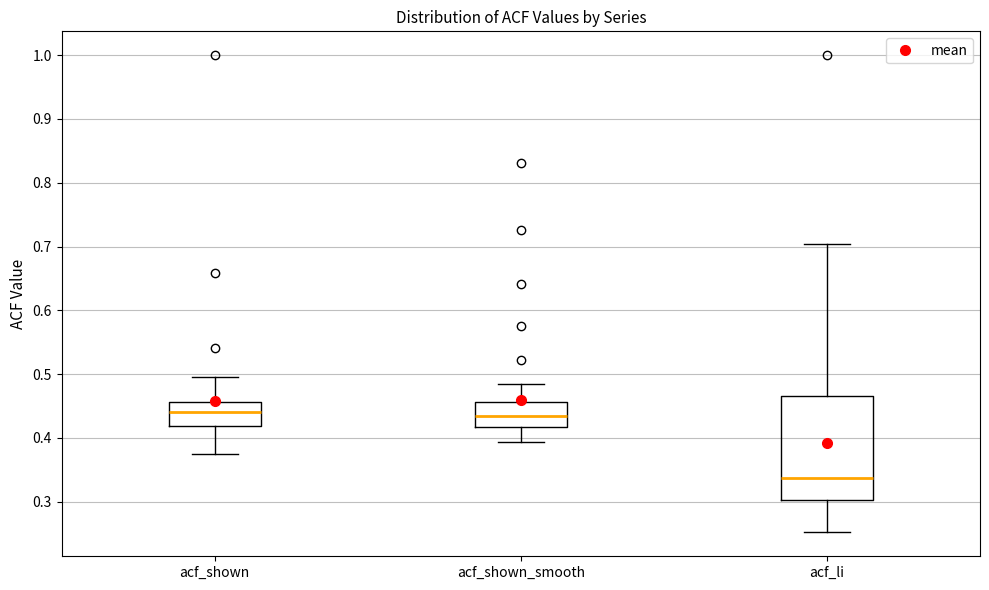

Reading left to right, transcribe this box plot: for each box, give where its median line is, the range the box spans, and where its two whiskers end, as read against the y-axis. The values are not printed on the chart, so give them approximately, as read against the axis.

acf_shown: median 0.44, box 0.42 to 0.46, whiskers 0.38 to 0.50
acf_shown_smooth: median 0.43, box 0.42 to 0.46, whiskers 0.39 to 0.49
acf_li: median 0.34, box 0.30 to 0.47, whiskers 0.25 to 0.70